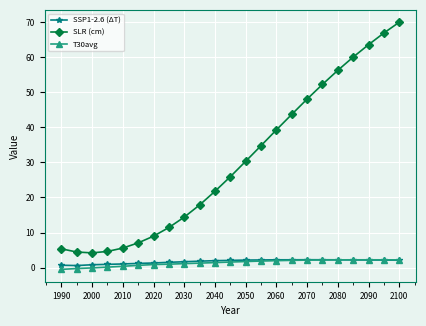

What is the value of the SLR (cm) point at the 1st from the left?

5.4